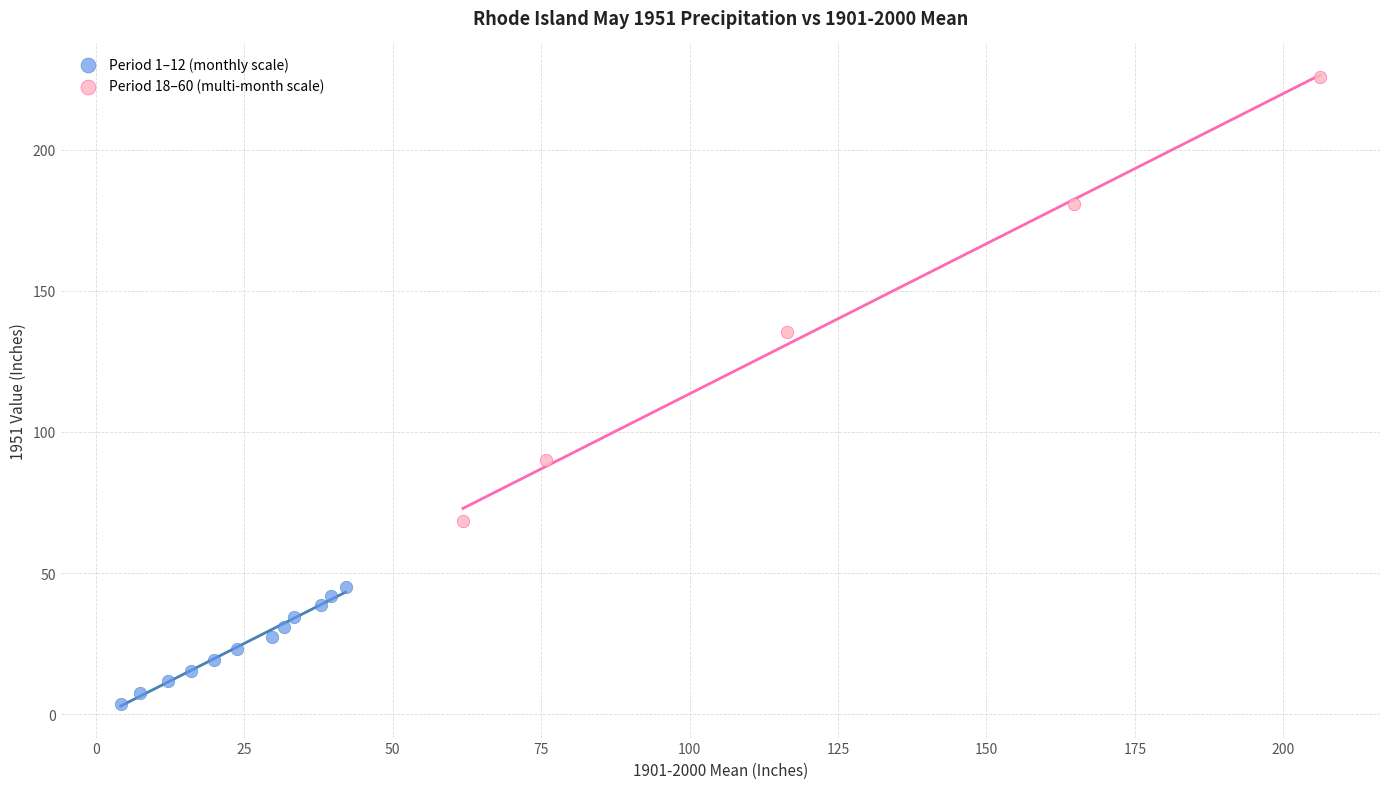

Which series contains the highest Y value?

Period 18–60 (multi-month scale)